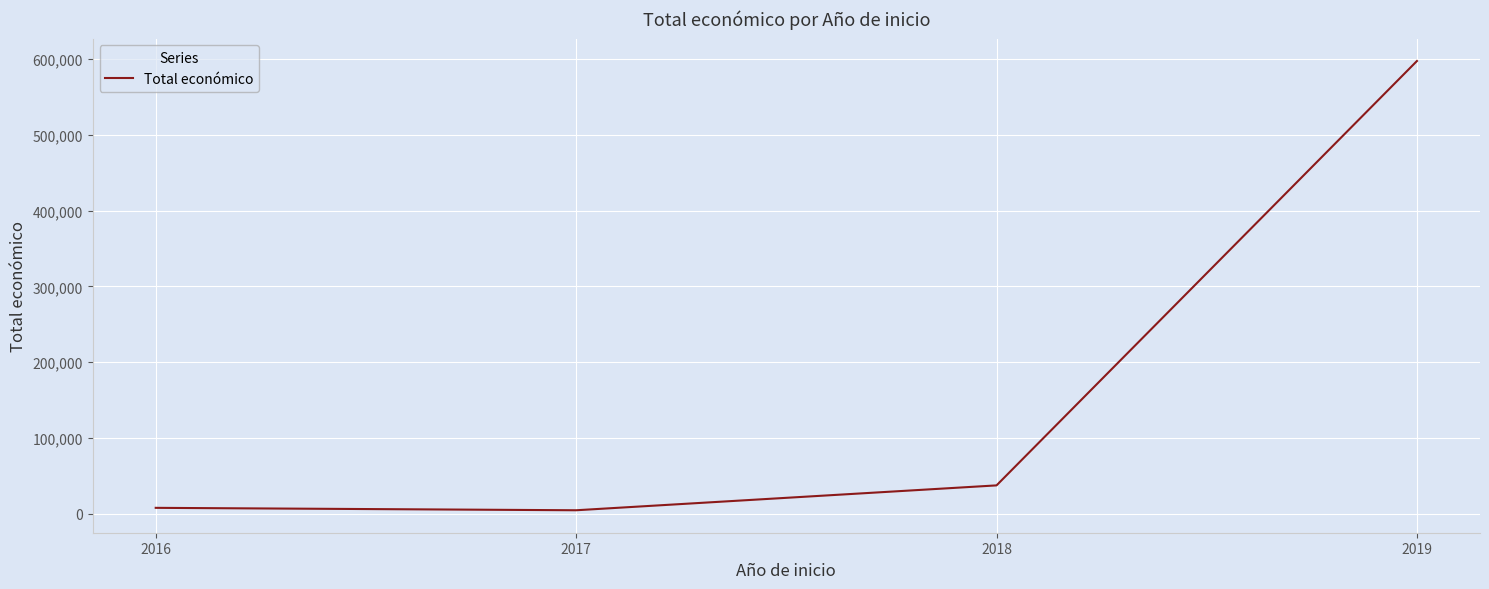

Approximately how many times larger is the value at 2018 compared to 2016?

4.7